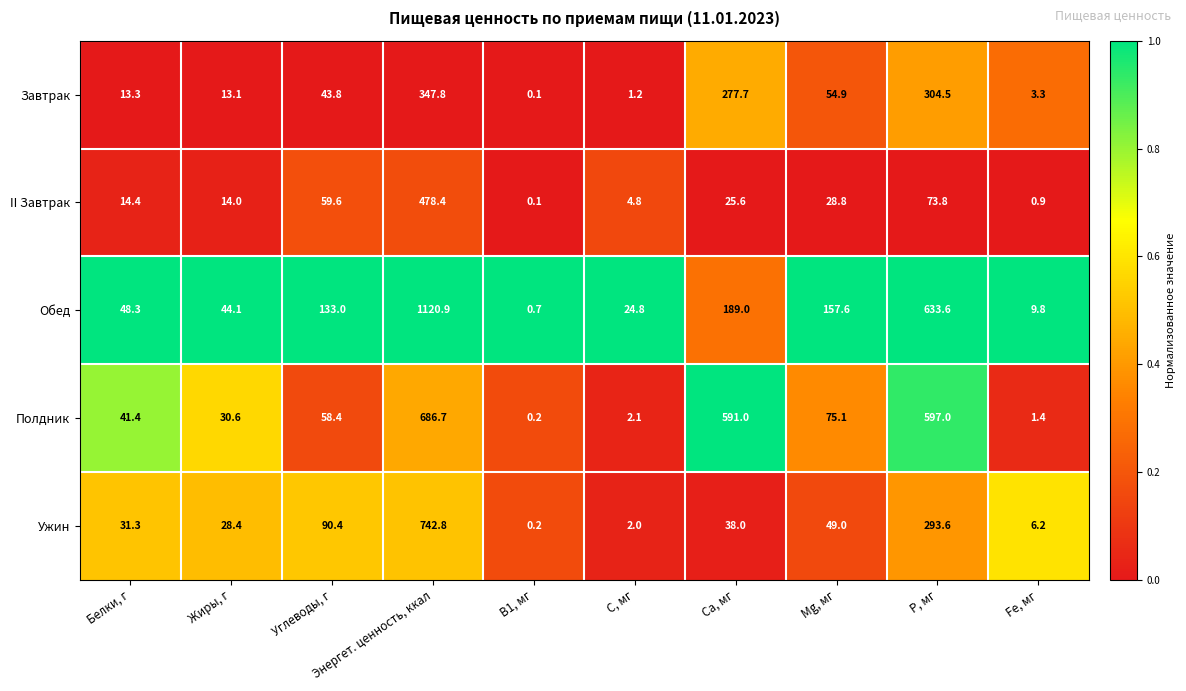

At which label does Завтрак first exceed 43?

Углеводы, г